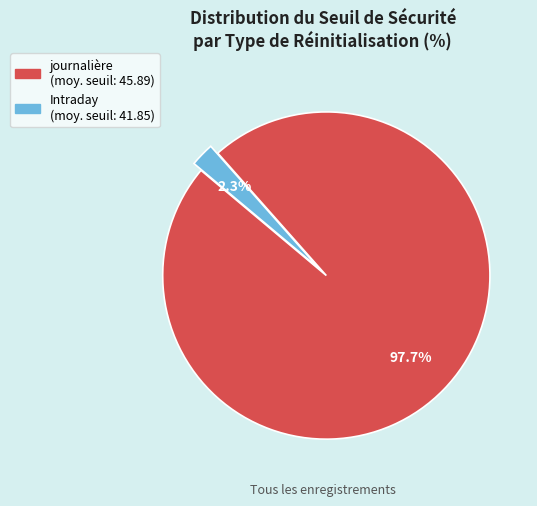

Rank the categories by value from highest to lowest.

journalière, Intraday